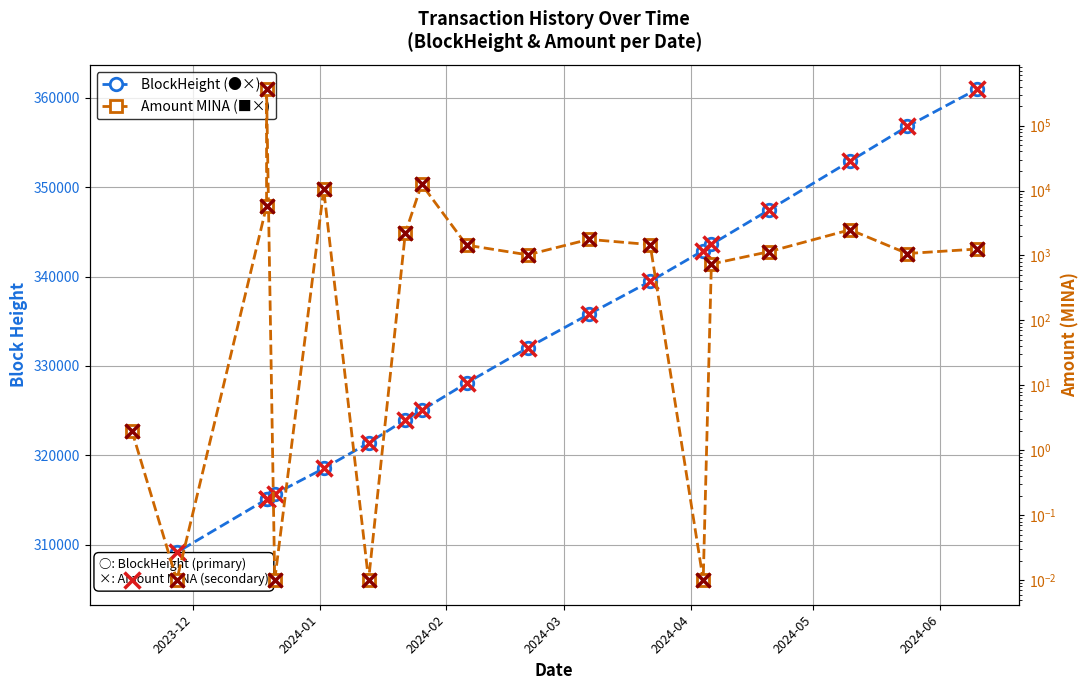

Rank the series at 2024-05 from highest to lowest value.

BlockHeight, Amount (MINA)